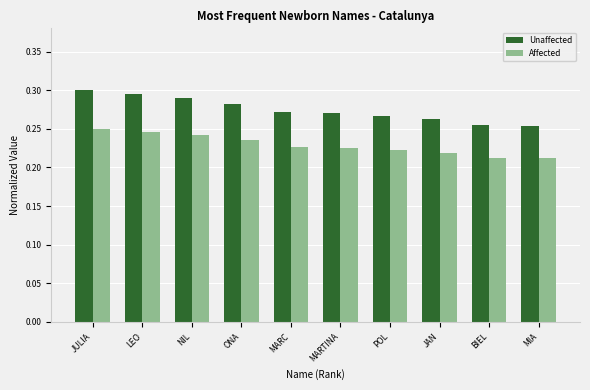

How many Affected values are between 0 and 1?

10